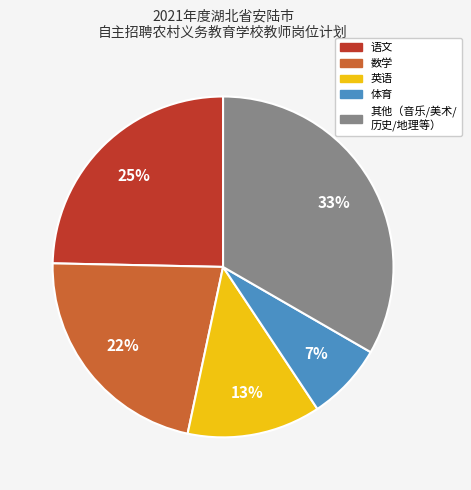

Is there a majority slice in this chart?

No